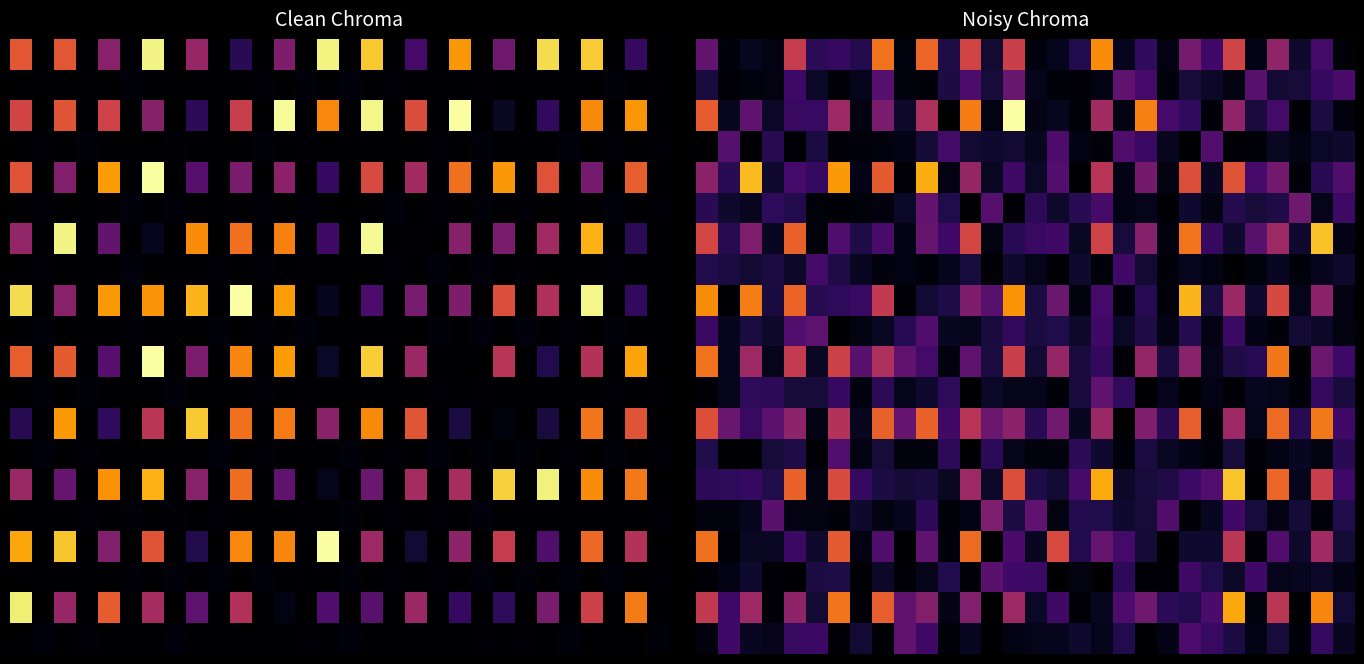

What is the minimum value for row_5?

0.1